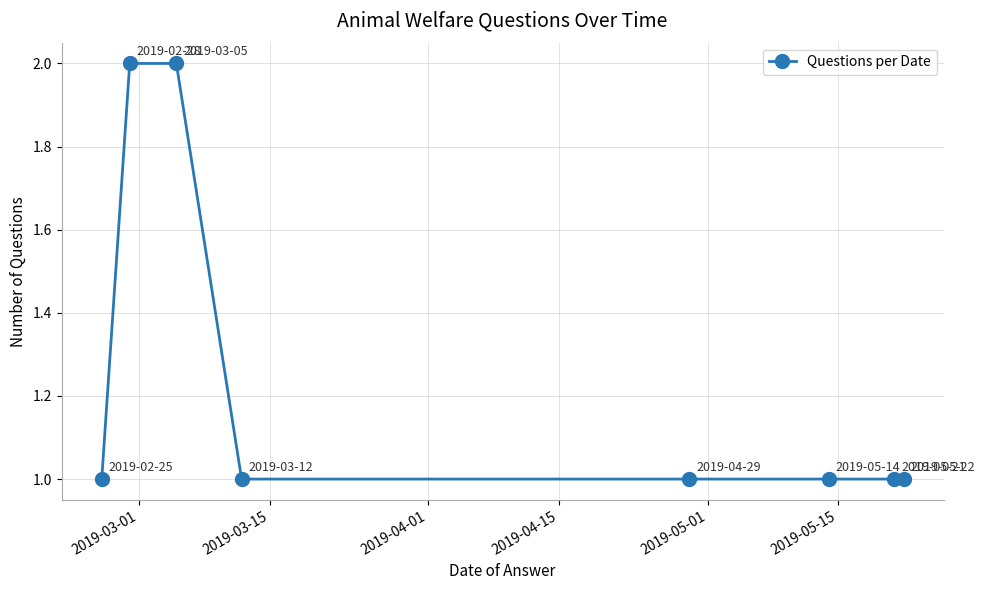

What is the value of the 8th point from the left?

1